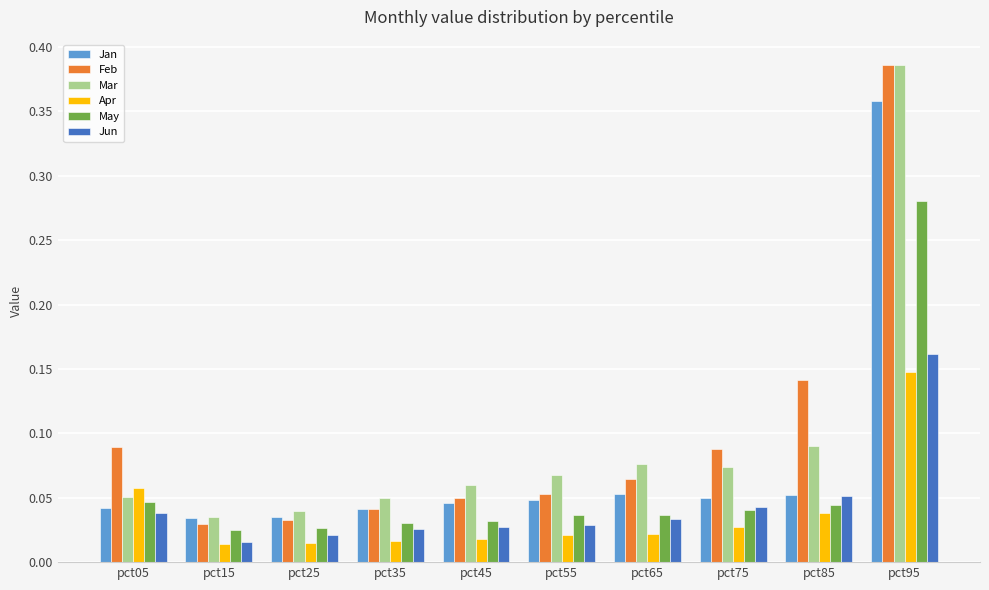

How many series are shown in this chart?

6